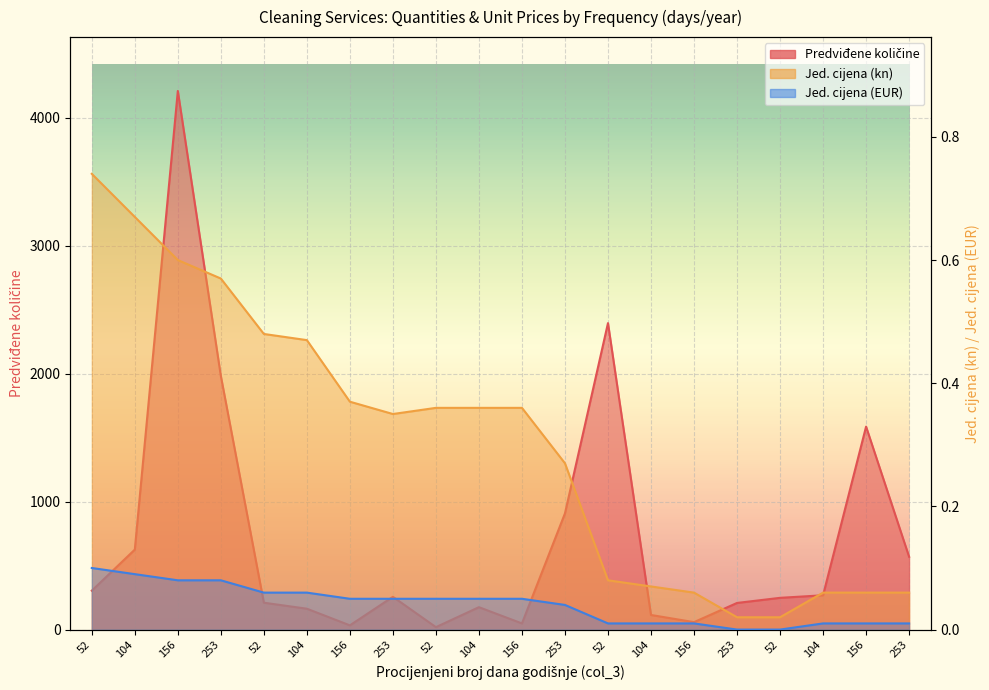

Reading left to right, extract all data points from this chart.

Predviđene količine: 304.0	625.0	4209.0	1982.0	210.0	163.0	33.0	256.0	19.0	175.0	48.0	908.0	2395.0	114.0	58.0	208.0	248.0	268.0	1586.0	569.0
Jed. cijena (kn): 0.7	0.7	0.6	0.6	0.5	0.5	0.4	0.3	0.4	0.4	0.4	0.3	0.1	0.1	0.1	0.0	0.0	0.1	0.1	0.1
Jed. cijena (EUR): 0.1	0.1	0.1	0.1	0.1	0.1	0.1	0.1	0.1	0.1	0.1	0.0	0.0	0.0	0.0	0.0	0.0	0.0	0.0	0.0